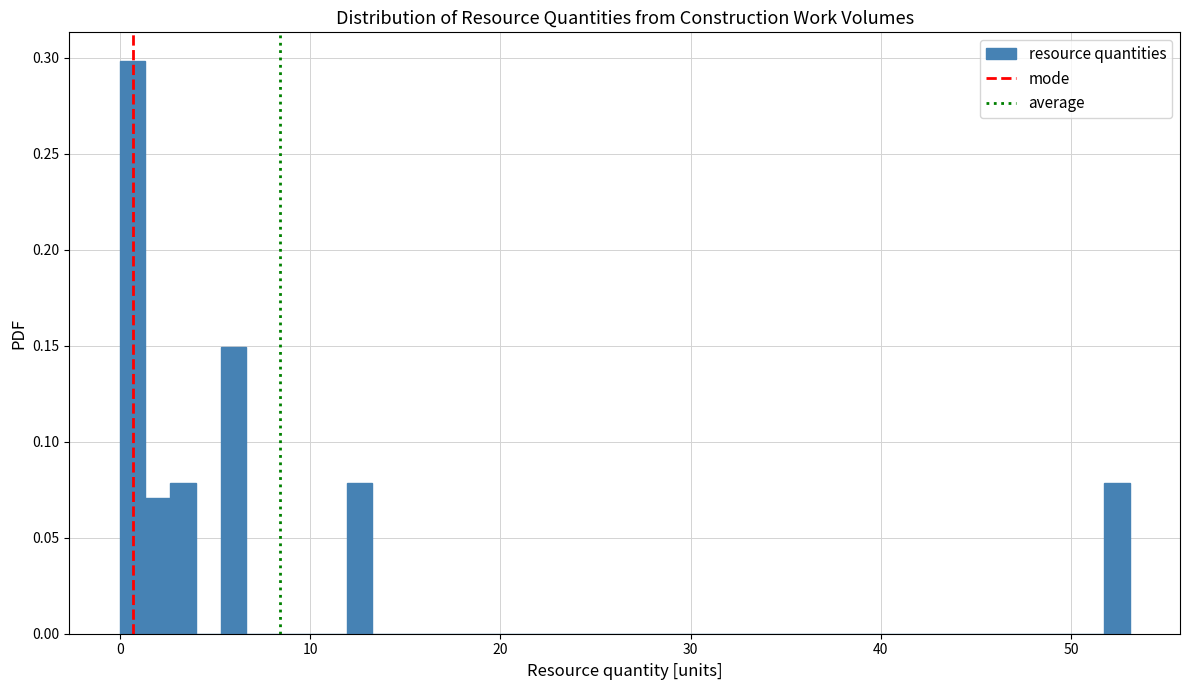

Read against the x-axis, roughly where is the centre of the tallest bar?

1